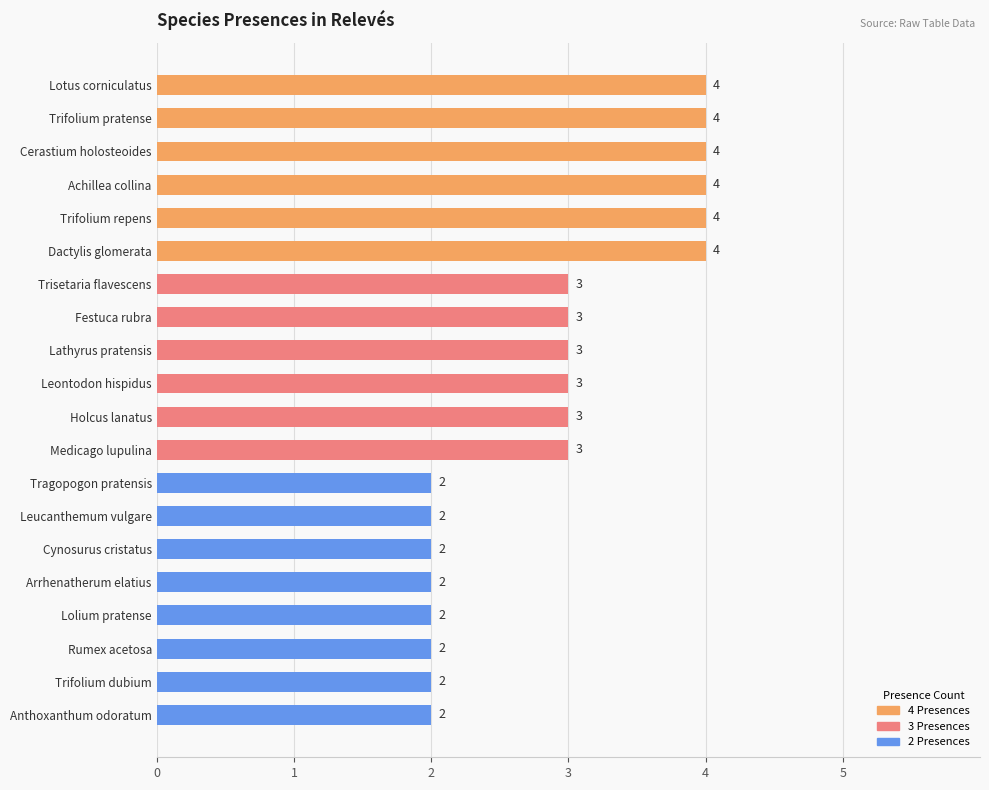

Are the bars horizontal?

Yes